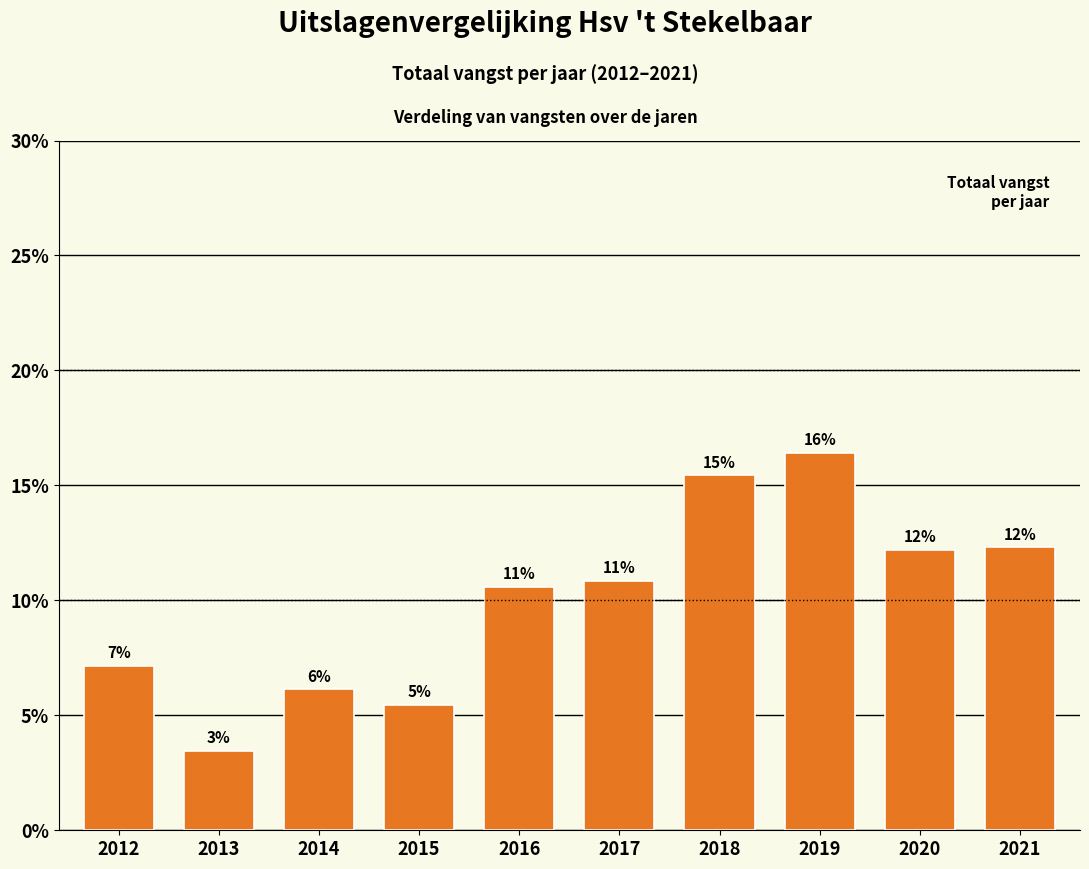

Does the chart contain any negative values?

No